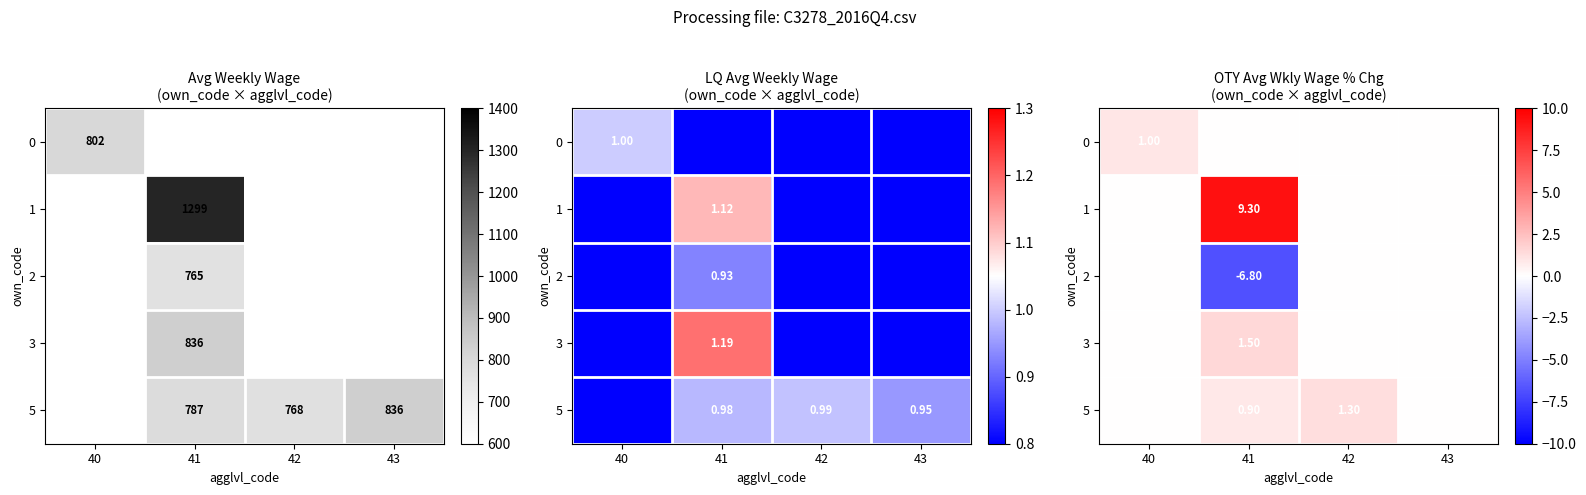

Rank the series by their maximum value, from lowest to highest.

2, 0, 5, 3, 1